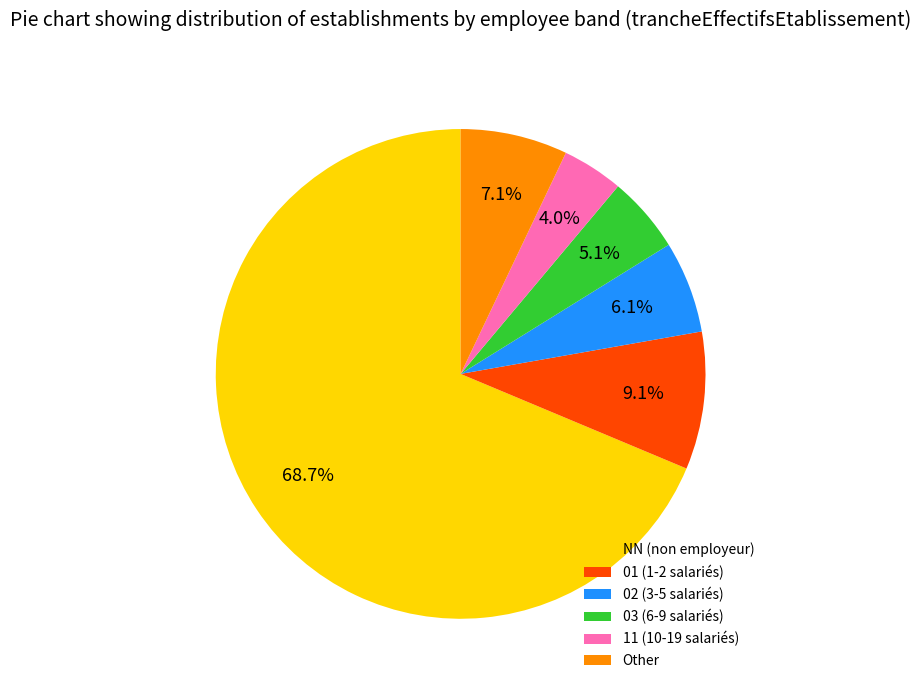

Between Other and NN (non employeur), which is larger?

NN (non employeur)